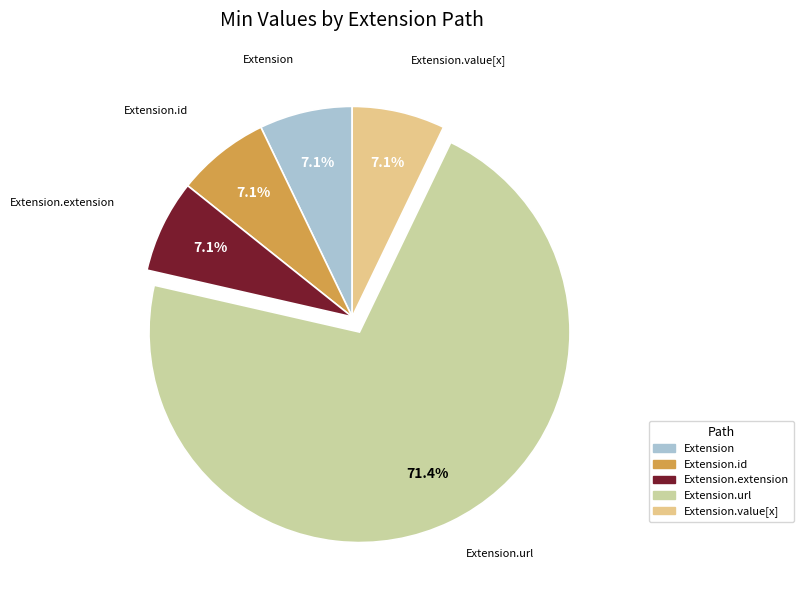

Does any single category account for the majority?

Yes